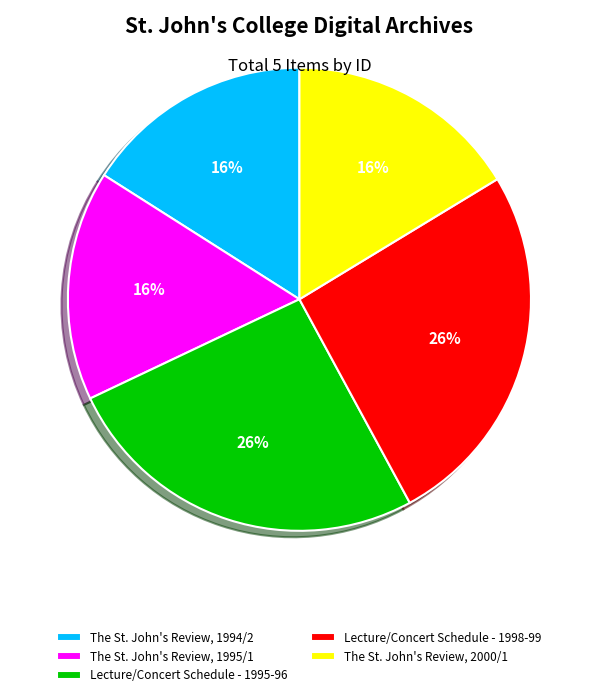

Is the sum of The St. John's Review, 1994/2 and The St. John's Review, 2000/1 greater than half?

No